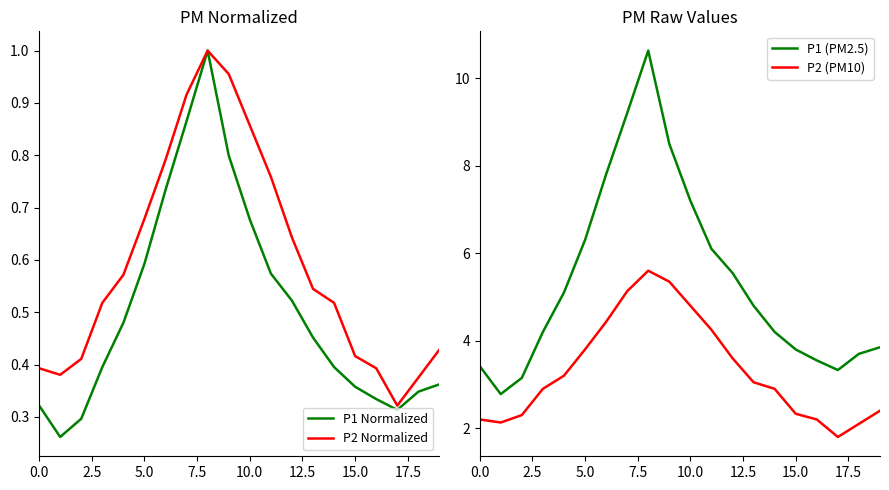

True or false: P1 (PM2.5) and P2 (PM10) intersect in this chart.

False